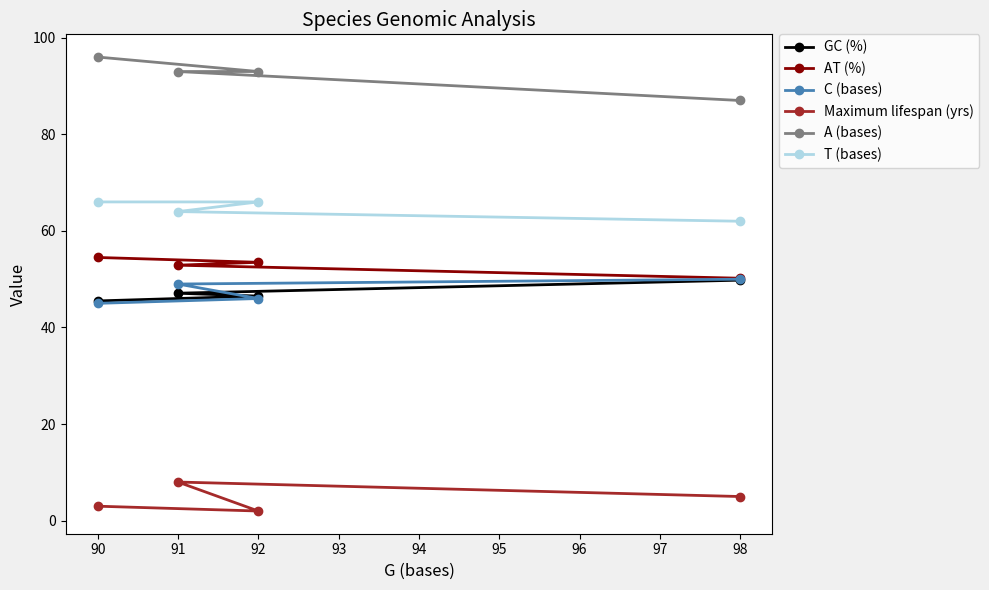

What is the difference between the highest and lowest values at 98?

82.0